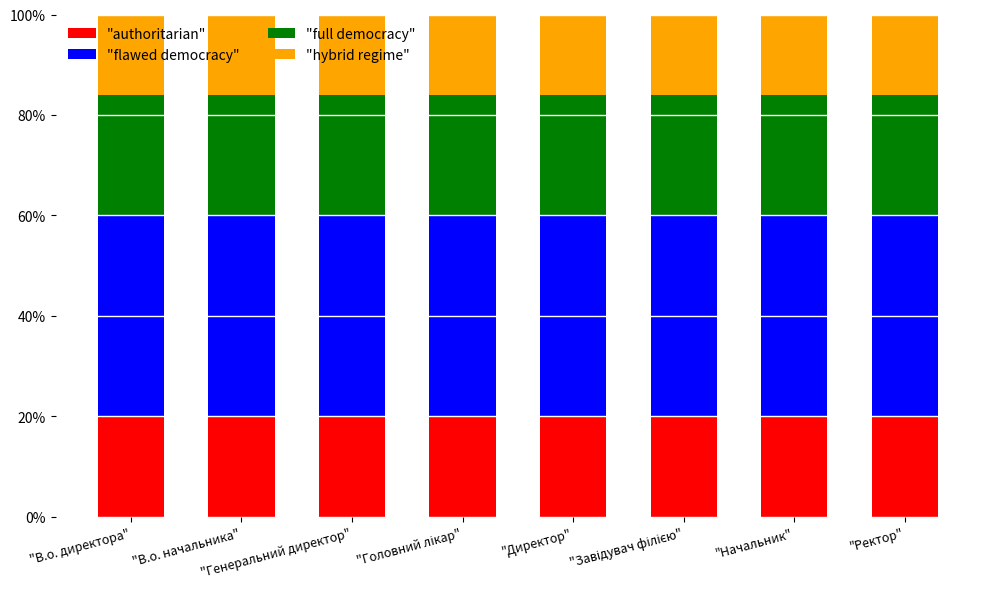

Are the bars horizontal?

No